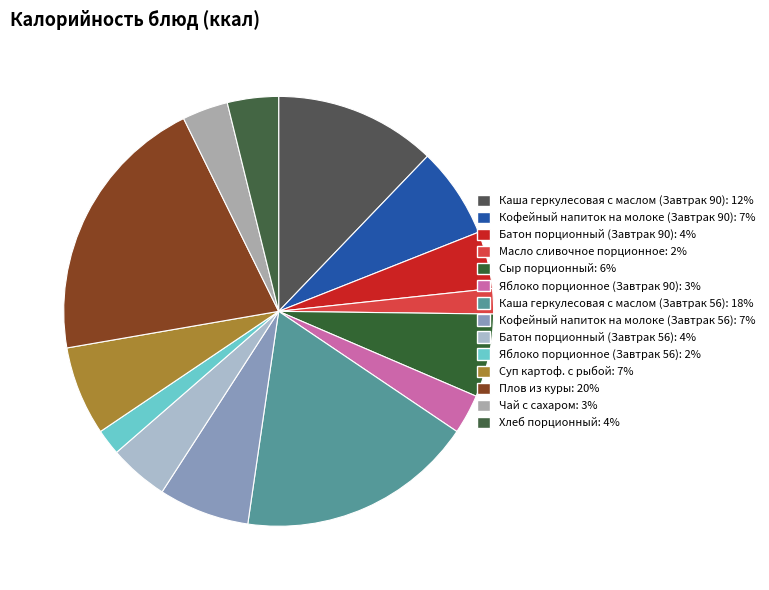

To the nearest percent, what portion does Кофейный напиток на молоке (Завтрак 56) represent?

7%